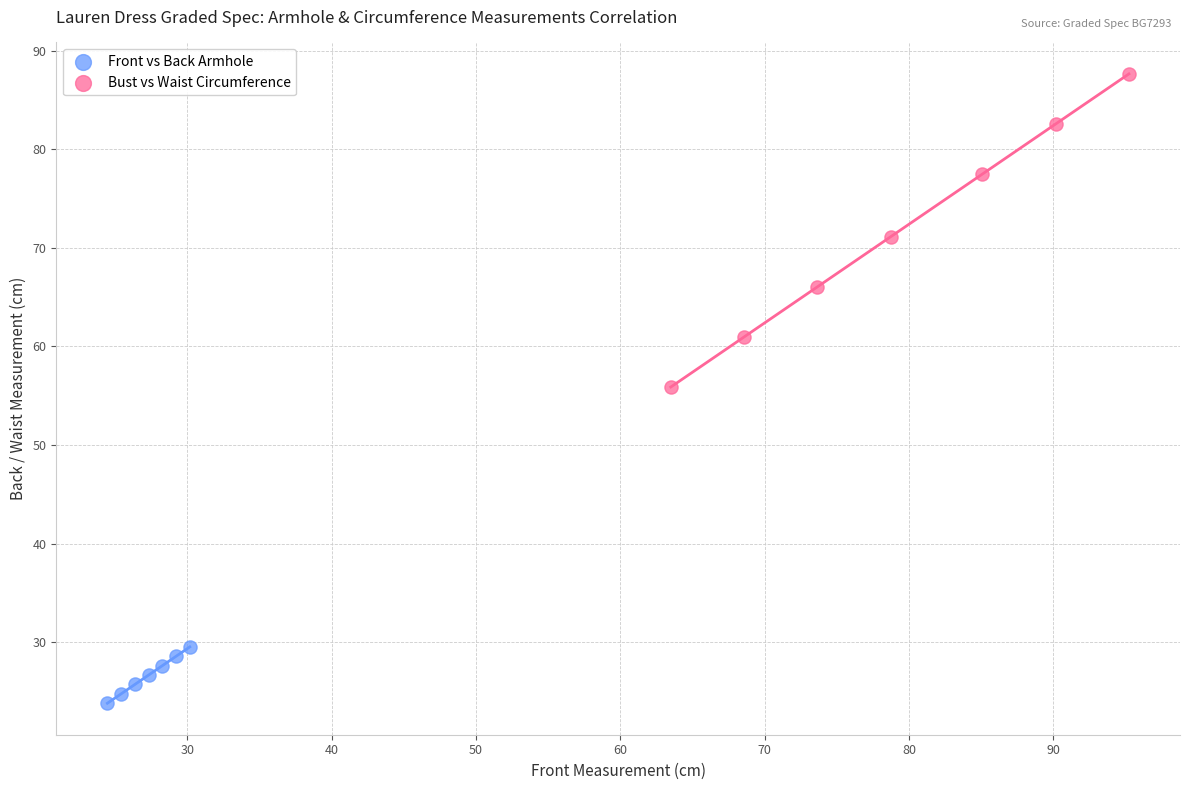

Which series reaches the minimum Y coordinate?

Front vs Back Armhole